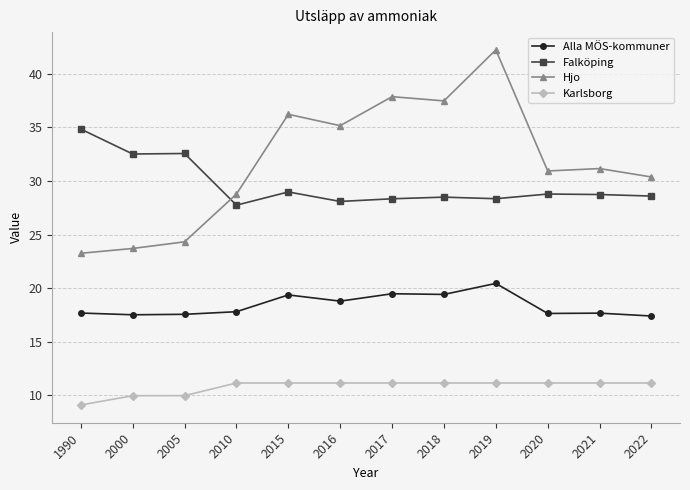

At 2017, list the series in order from smallest to largest.

Karlsborg, Alla MÖS-kommuner, Falköping, Hjo